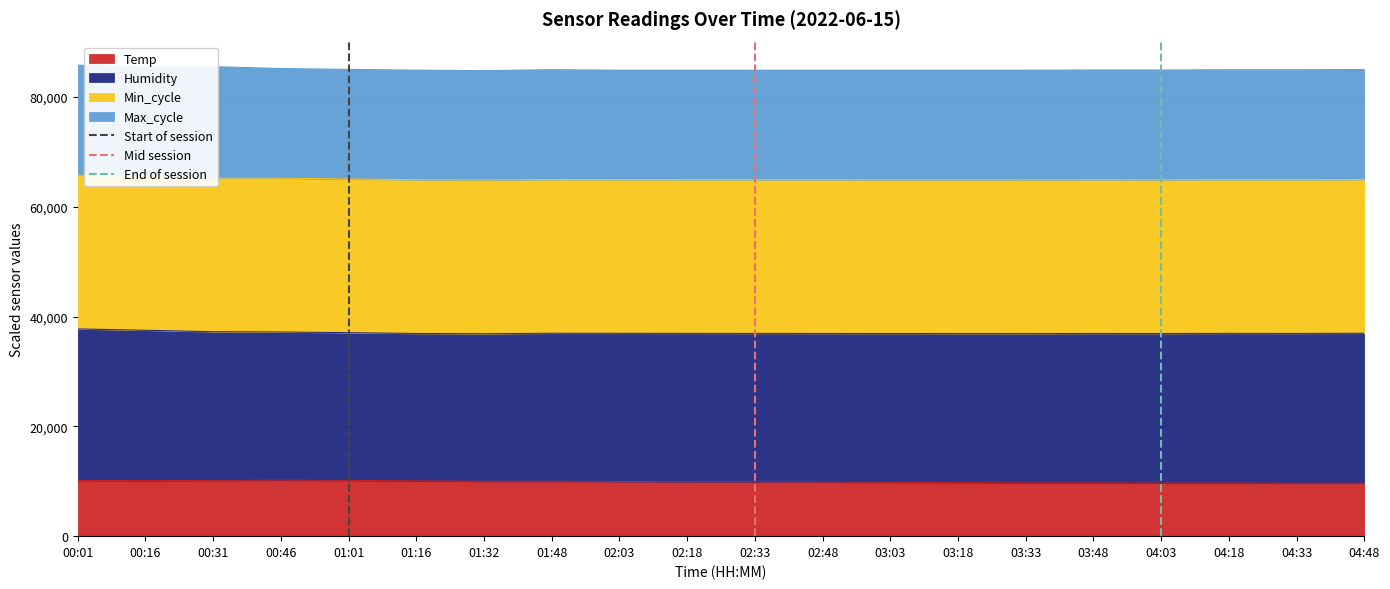

What is the maximum value for Start of session?

1